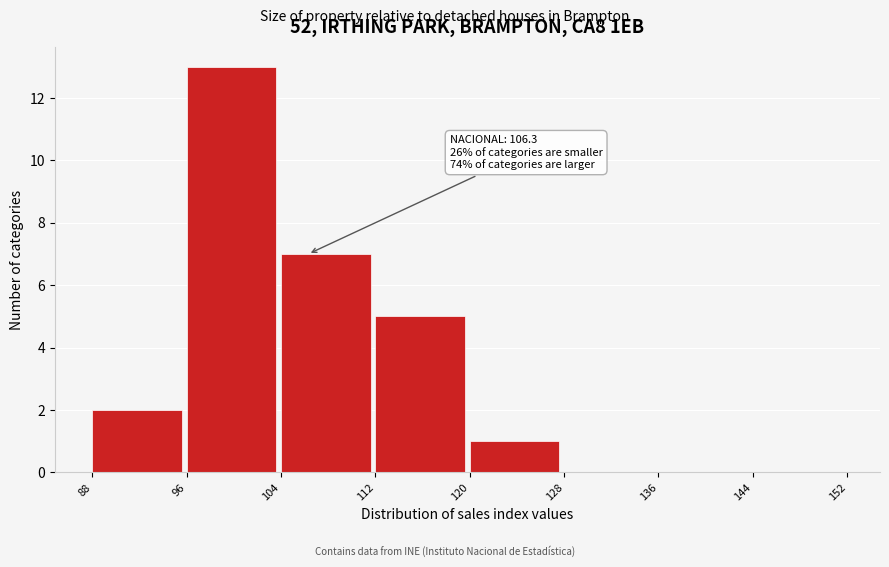

Over which range of the x-axis is the bar tallest?

96 to 104